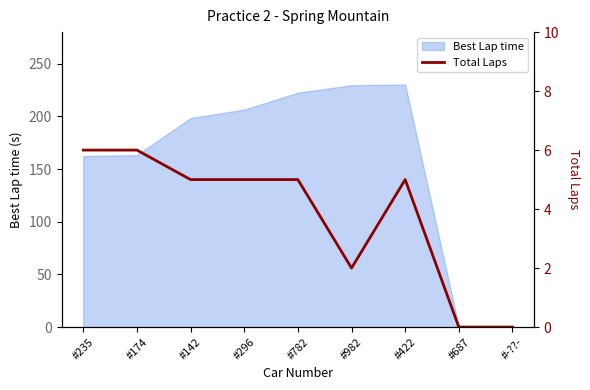

Reading left to right, extract all data points from this chart.

6	6	5	5	5	2	5	0	0